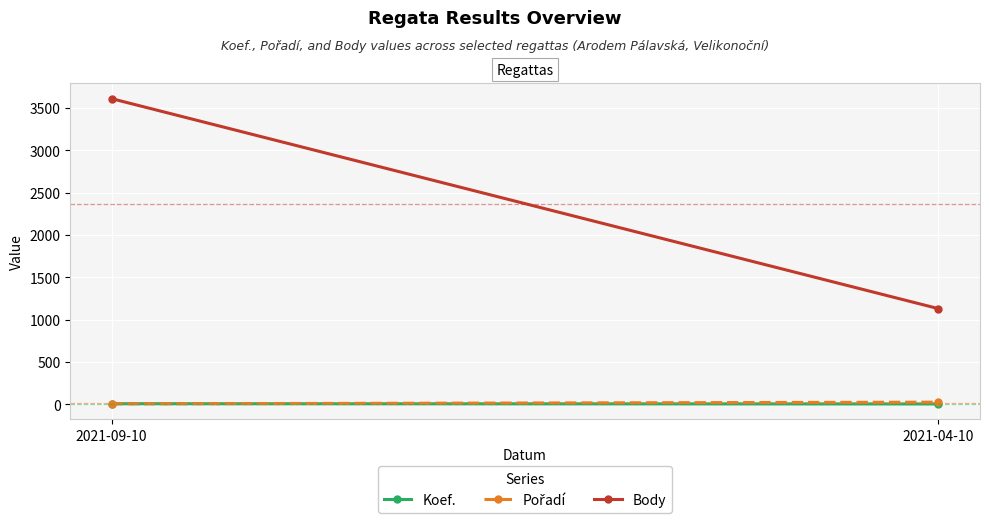

Between 2021-09-10 and 2021-04-10, which is larger?

2021-09-10